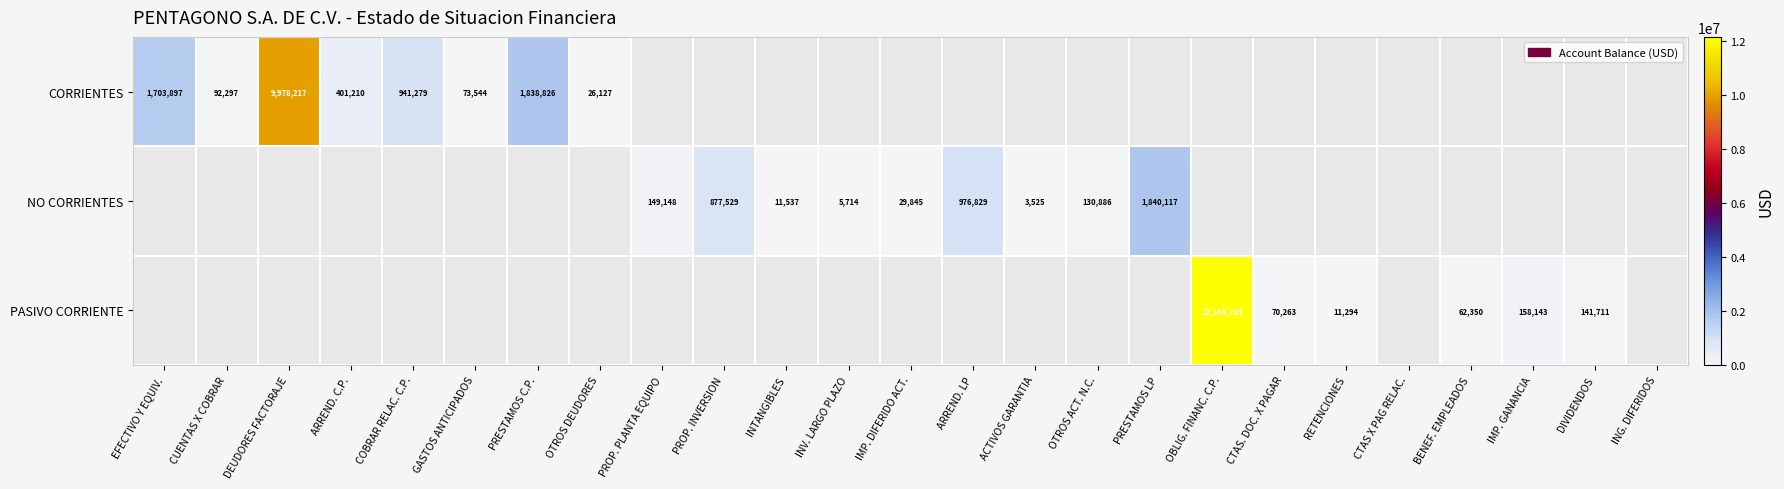

True or false: PASIVO CORRIENTE has a value of 141711 at DIVIDENDOS.

True